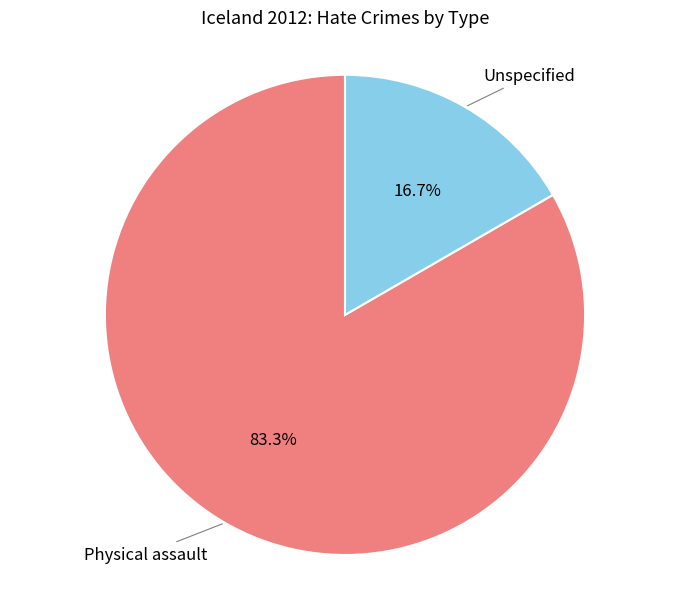

To the nearest percent, what percentage of the pie is Physical assault?

83%